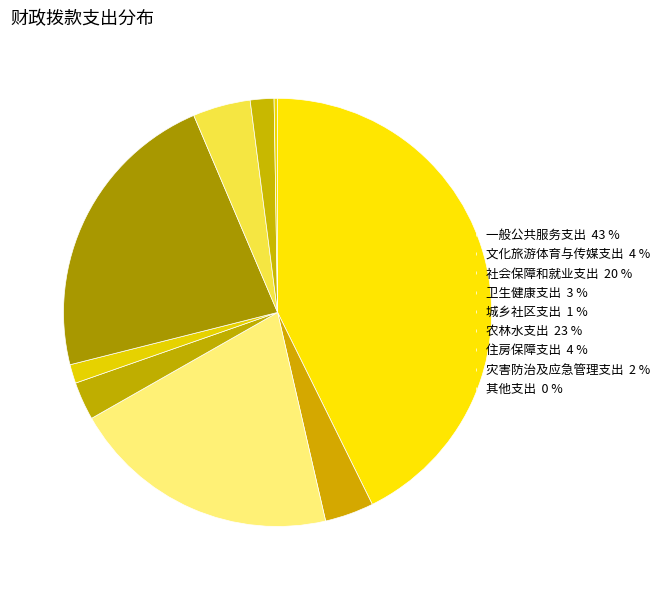

To the nearest percent, what is the average slice percentage?

11%